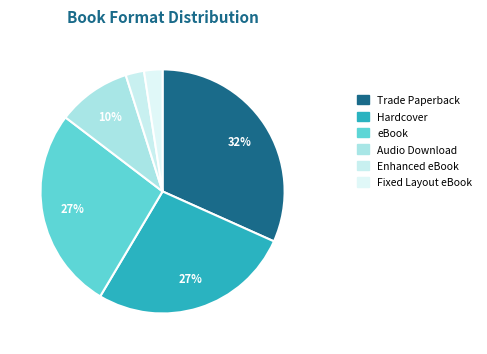

What percentage is the Trade Paperback slice, to the nearest percent?

32%